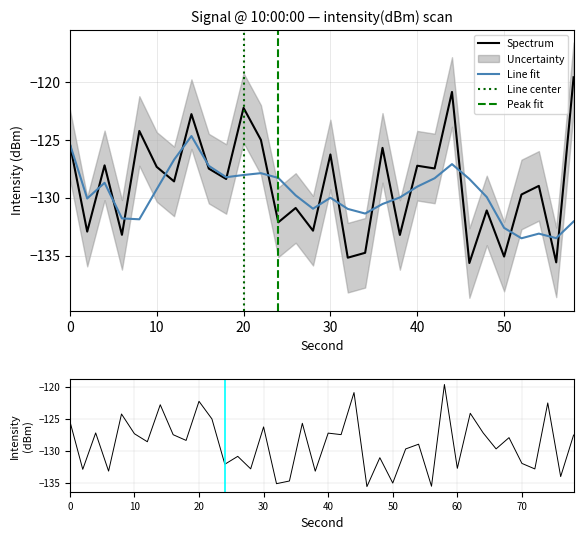

The value of Line fit at 40 is -129.1. True or false?

True